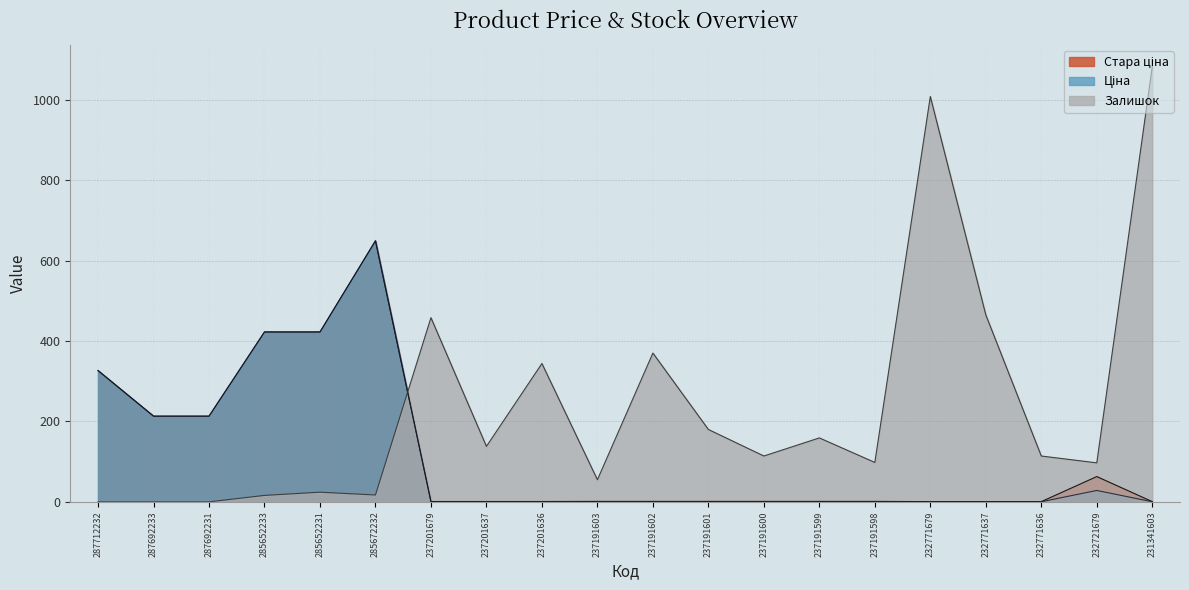

Rank the series at 287692231 from lowest to highest value.

Залишок, Ціна, Стара ціна